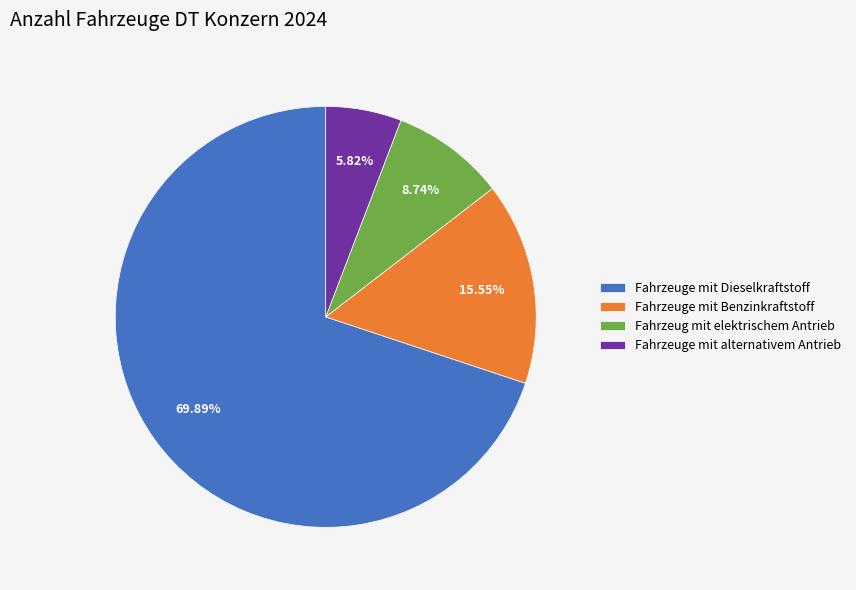

Is it true that Fahrzeuge mit alternativem Antrieb is 6% of the pie?

True